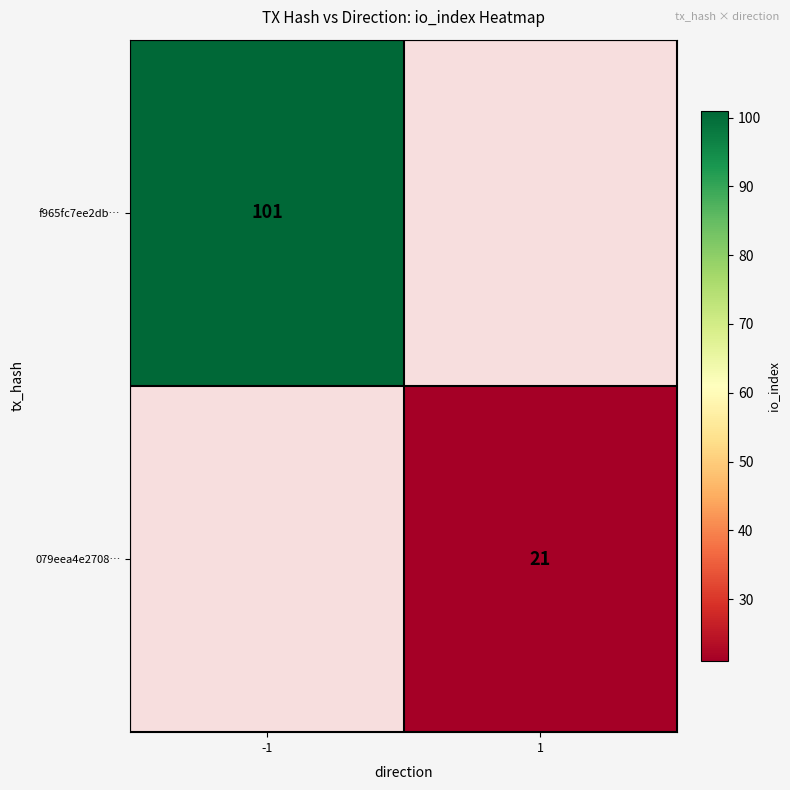

Which label corresponds to the smallest value in the chart?

1